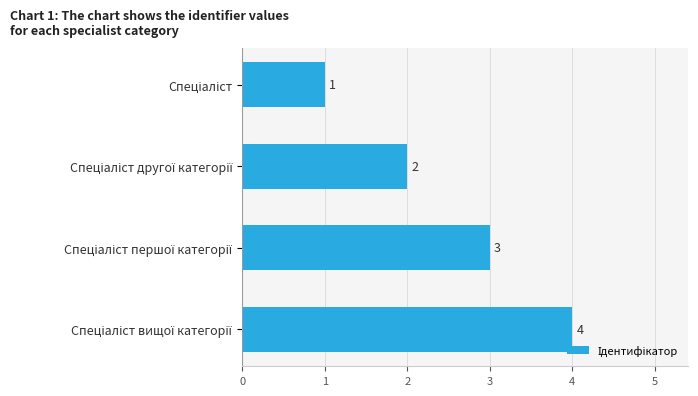

What is the minimum value shown in the chart?

1